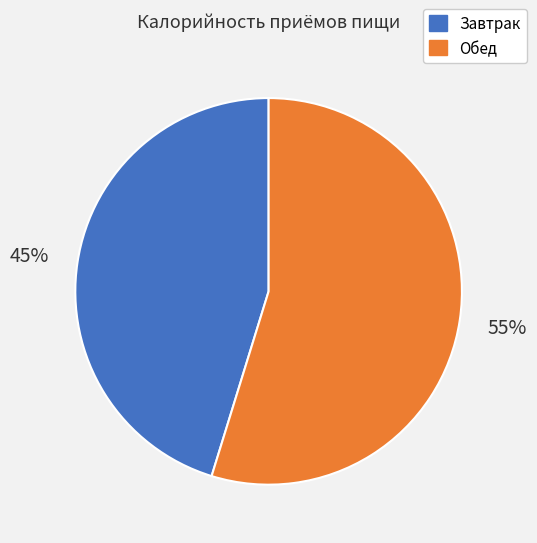

To the nearest percent, what is the average slice percentage?

50%